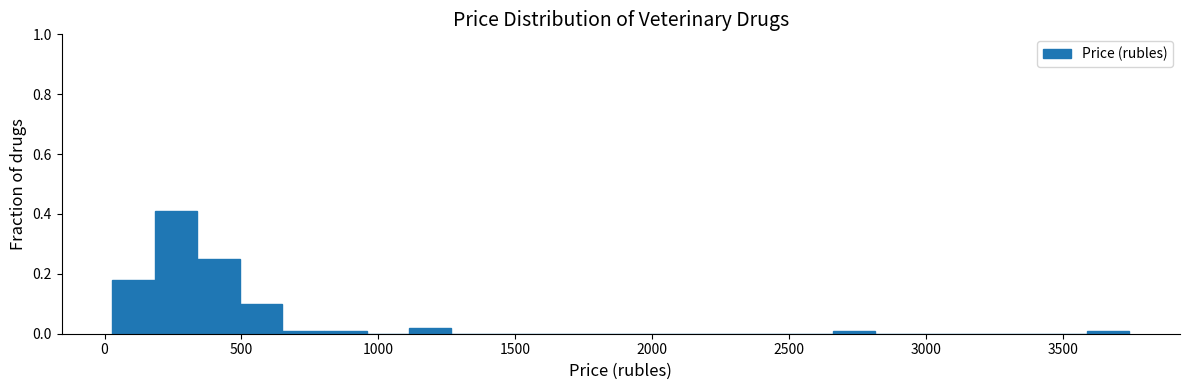

Read against the x-axis, roughly where is the centre of the tallest bar?

250